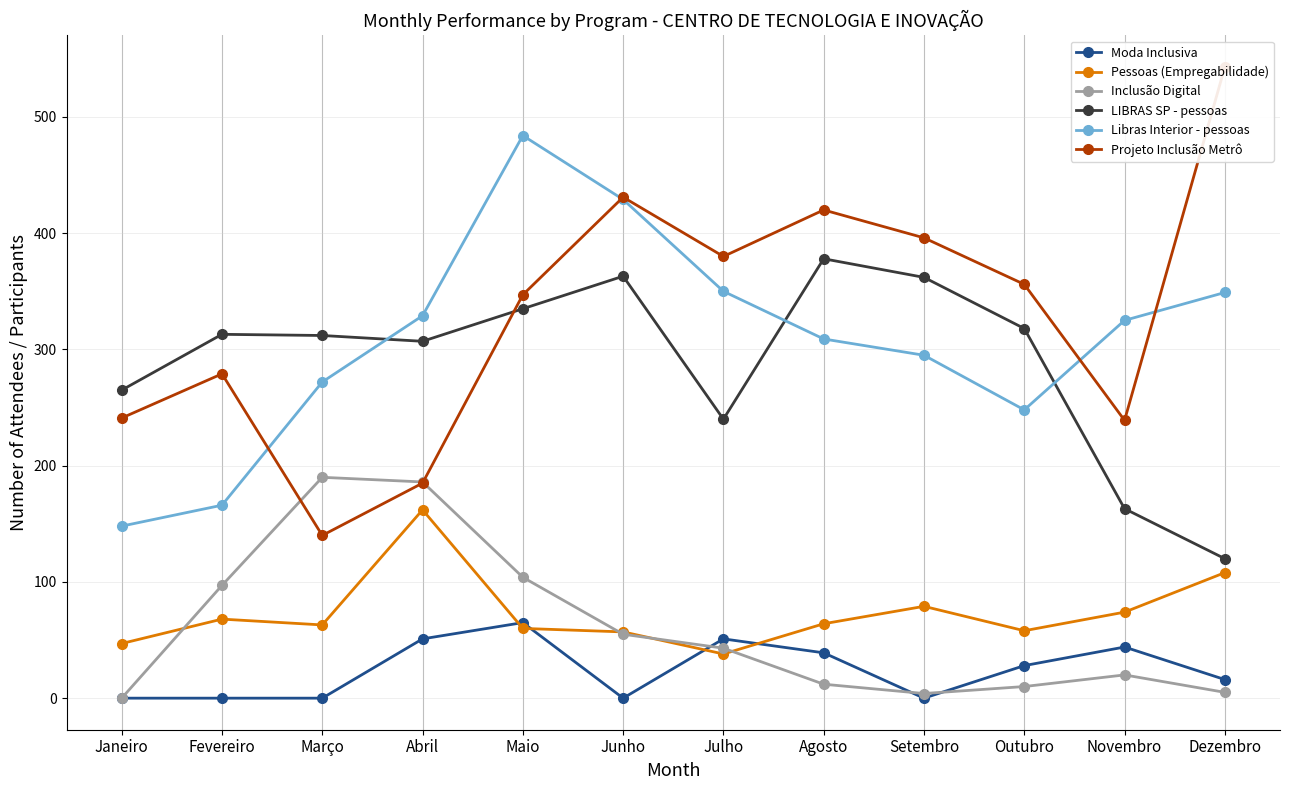

What is the greatest value displayed?

543